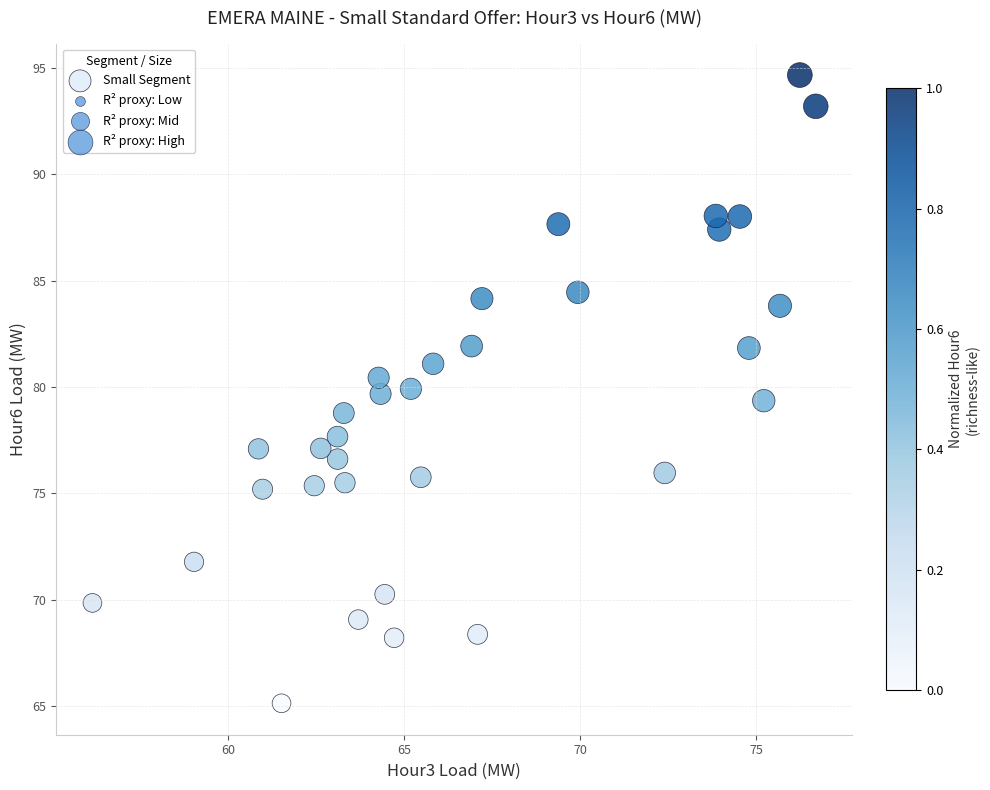

What is the range of Y values (max minus min)?

29.5